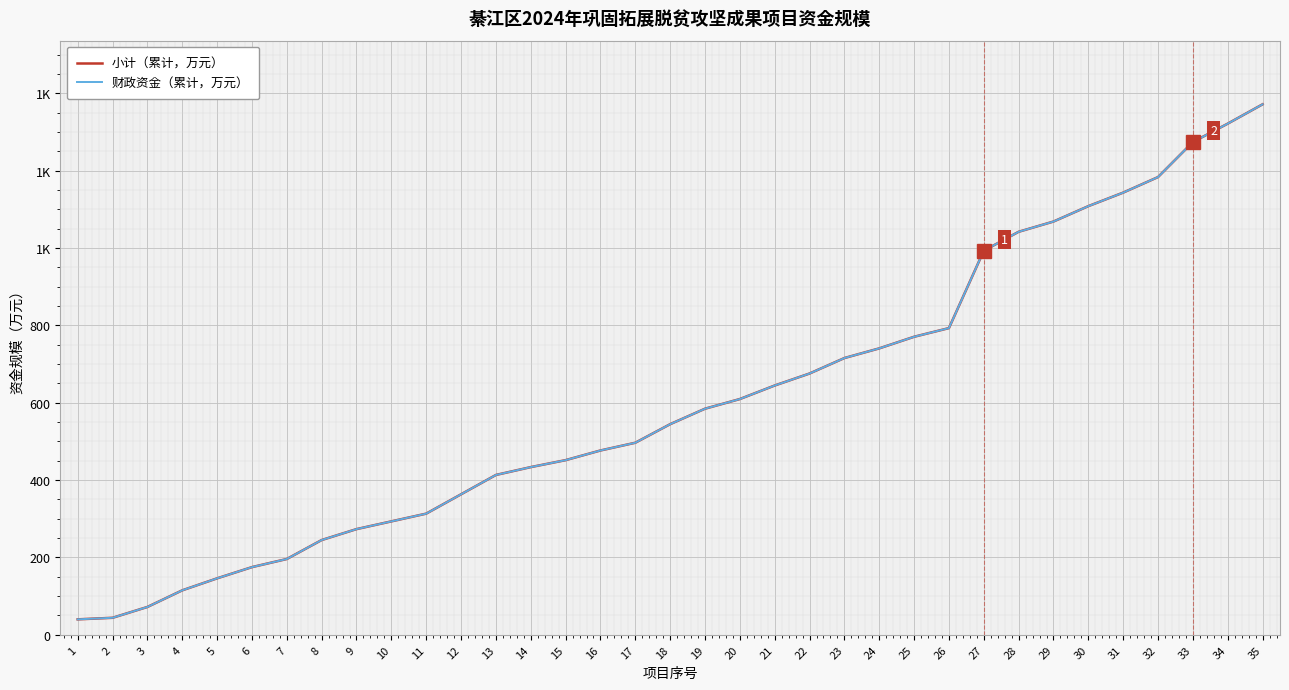

Does the chart have visible grid lines?

Yes